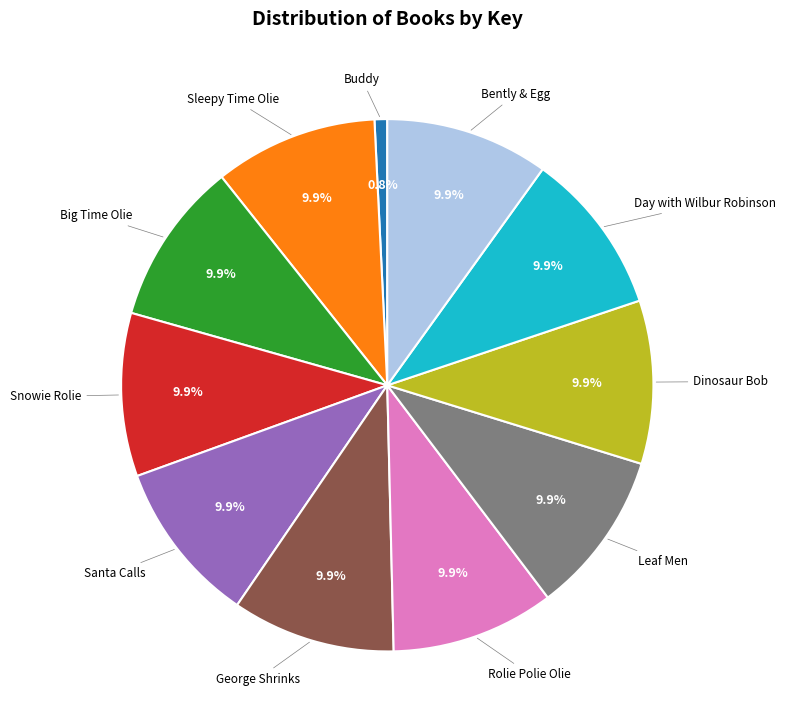

Does any single category account for the majority?

No